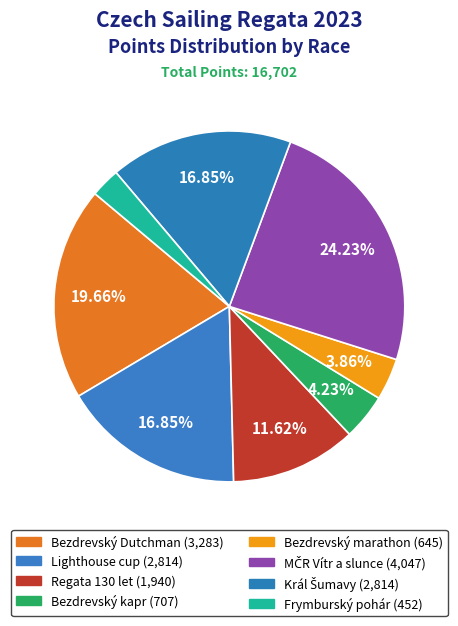

How many slices are in this pie chart?

8